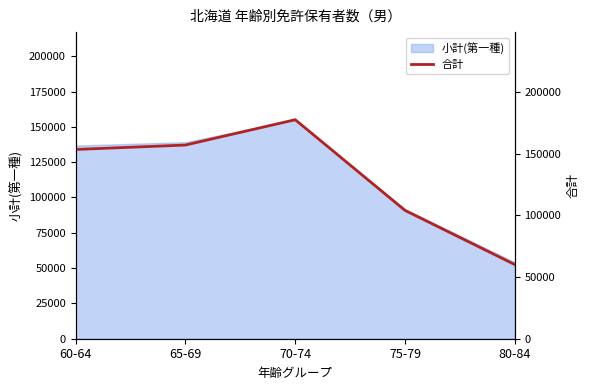

Between 65-69 and 80-84, which is larger?

65-69